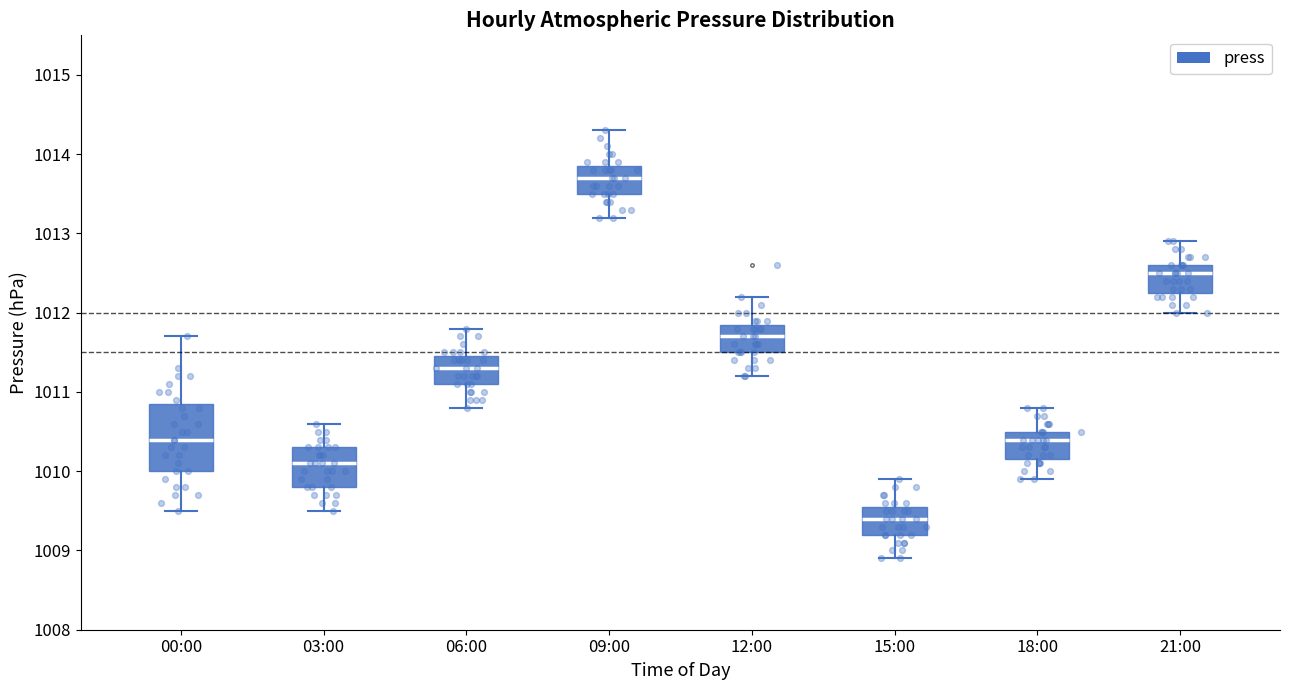

Which box is the tallest, from its lower edge to its upper edge?

00:00